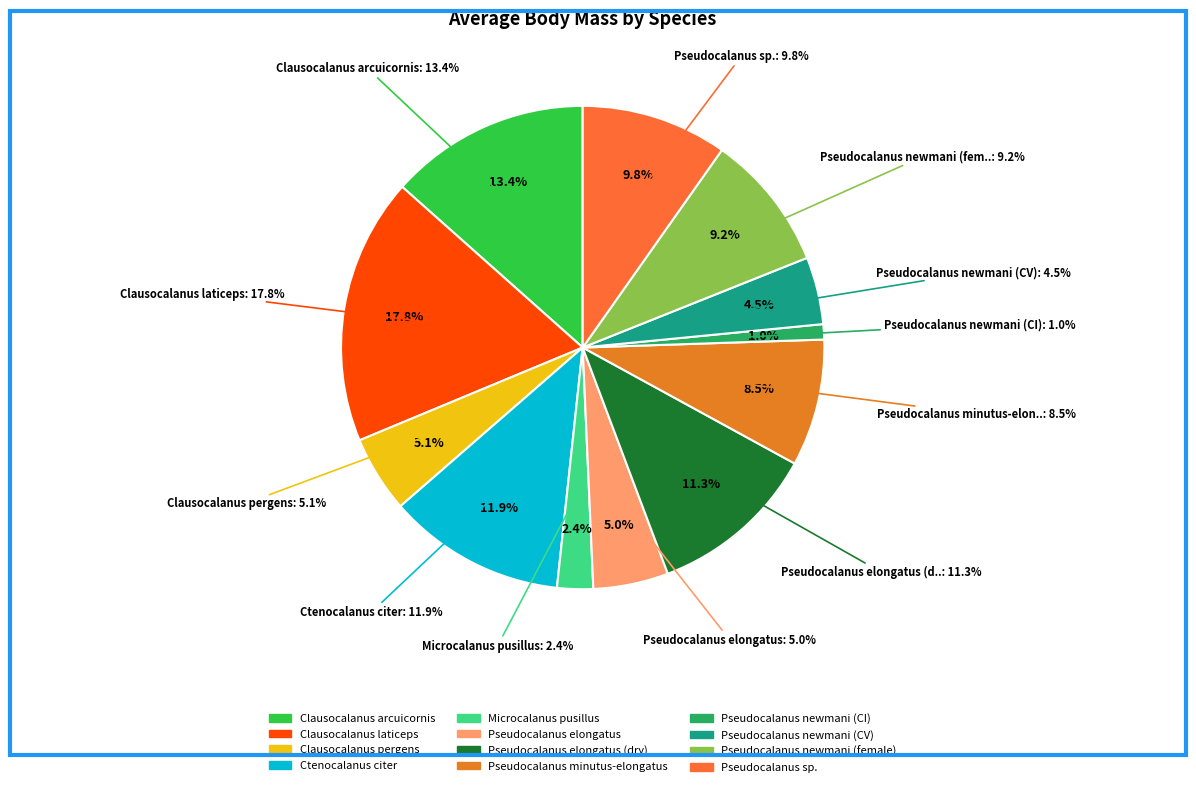

What percentage do Pseudocalanus elongatus (dry) and Microcalanus pusillus together represent?

13.7%